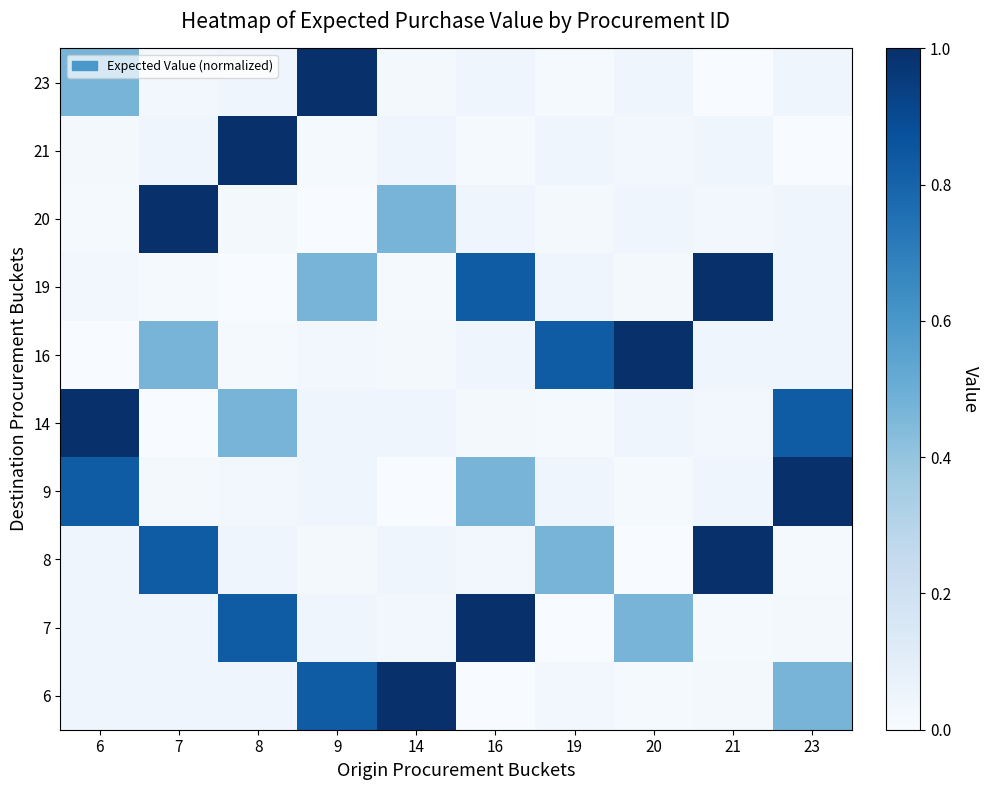

Rank the series by their maximum value, from lowest to highest.

6, 7, 8, 9, 14, 16, 19, 20, 21, 23